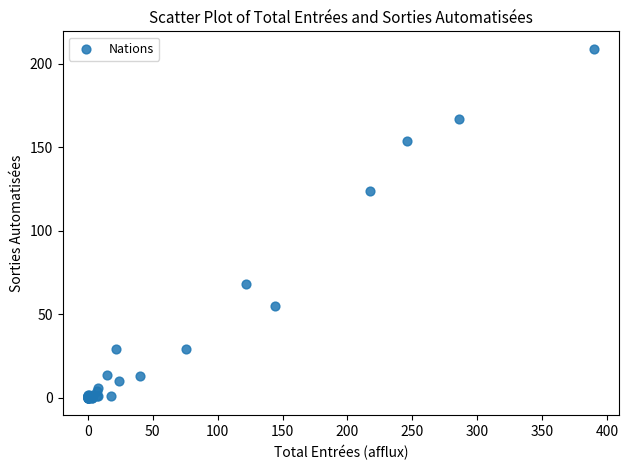

What Y value in the scatter plot is closest to 104?

124